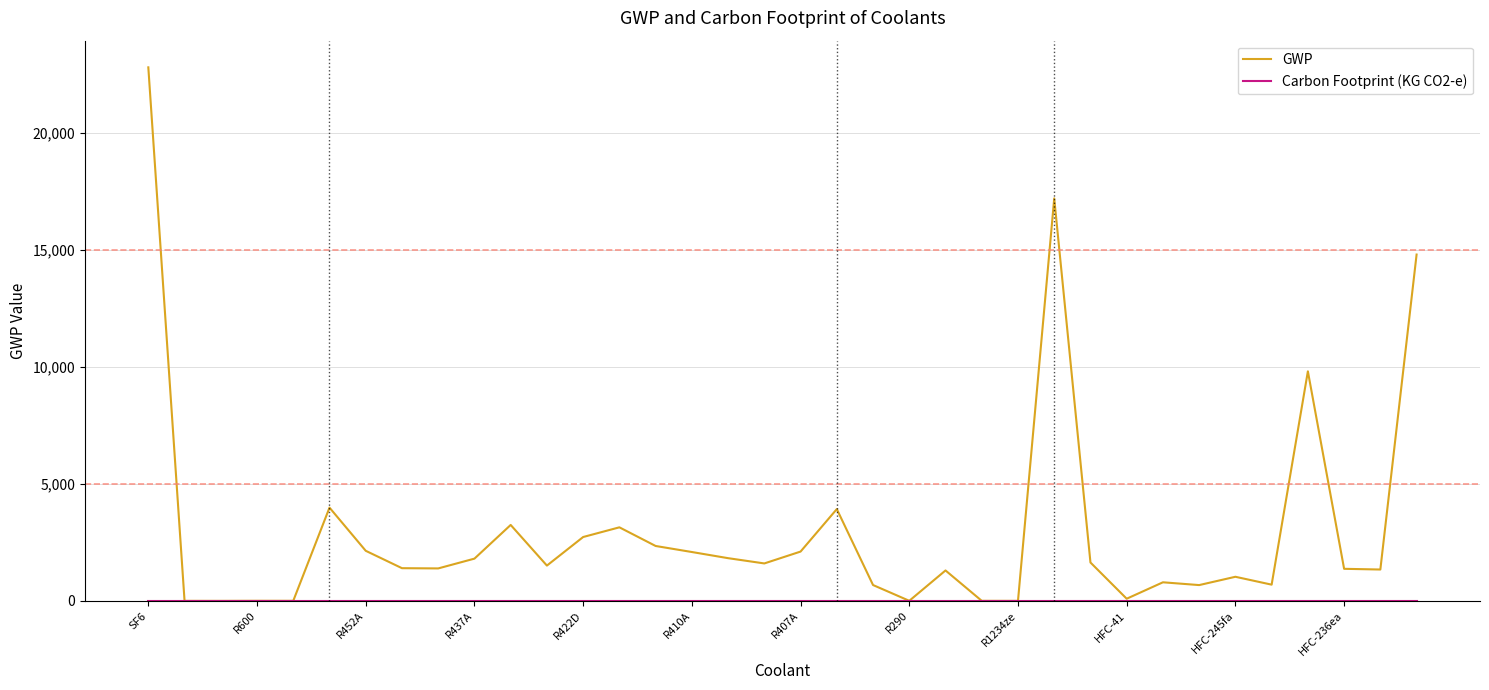

Which series has the largest total across all categories?

GWP